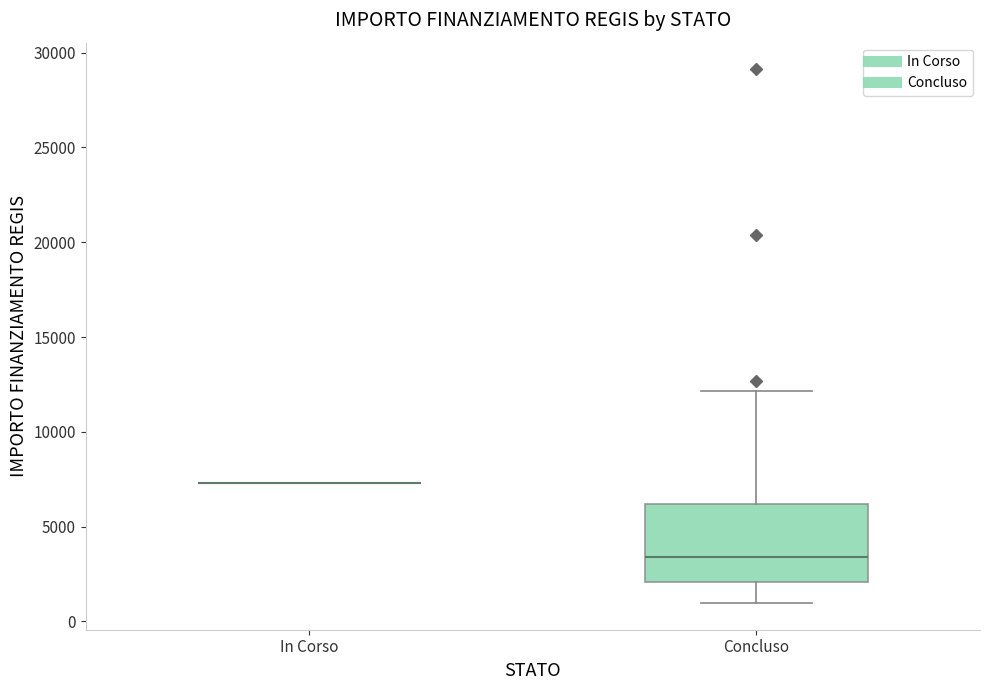

Reading left to right, read every box against the y-axis: the position of its median line, the range the box covers, and the ends of its whiskers. The values are not printed on the chart, so give them approximately, as read against the axis.

In Corso: box collapsed to a line at 7500, whiskers 7500 to 7500
Concluso: median 3500, box 2000 to 6000, whiskers 1000 to 12000